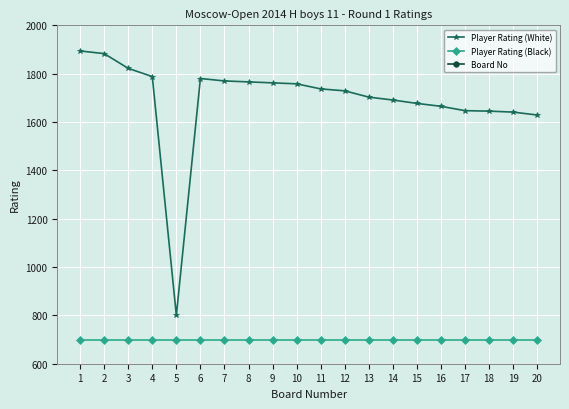

What is the sum of the Player Rating (White) values at 8 and 18?

3411